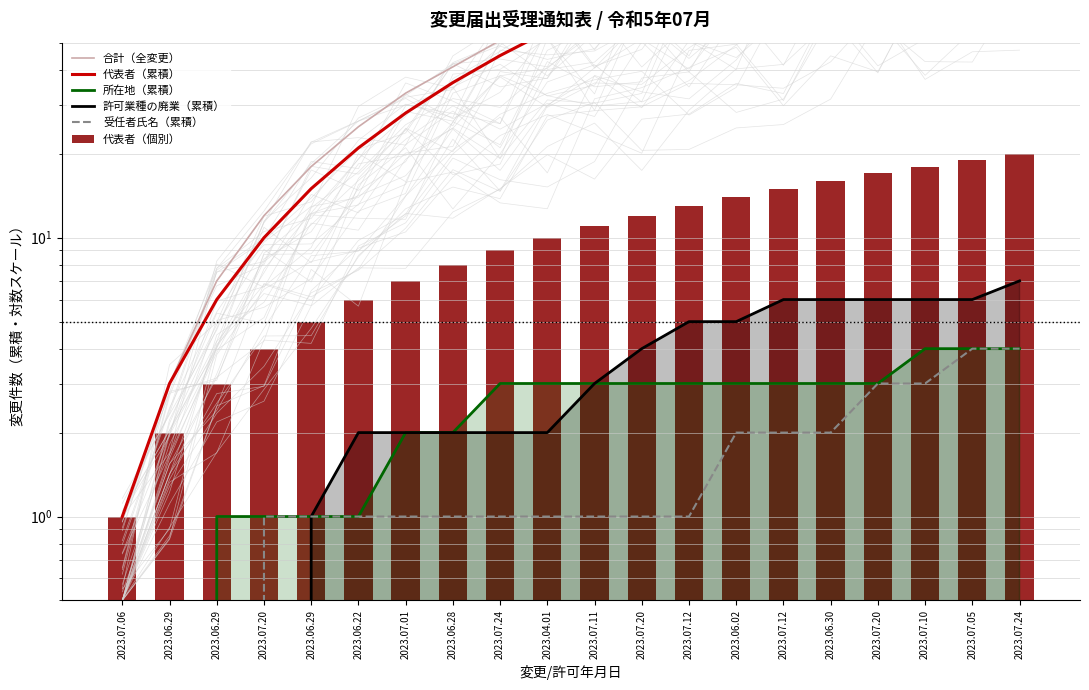

How many data points in 合計（全変更） are above 73?

9